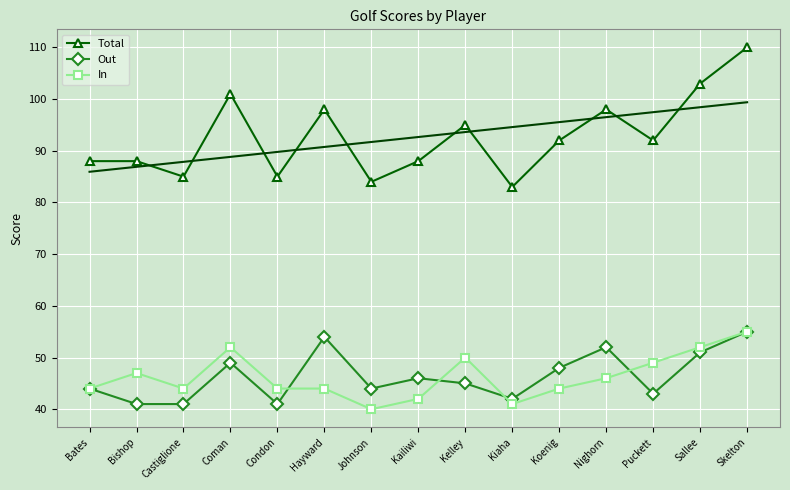

True or false: Total and Out cross at least once.

False